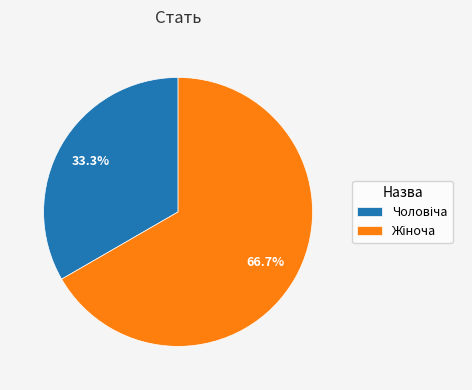

Is there a majority slice in this chart?

Yes